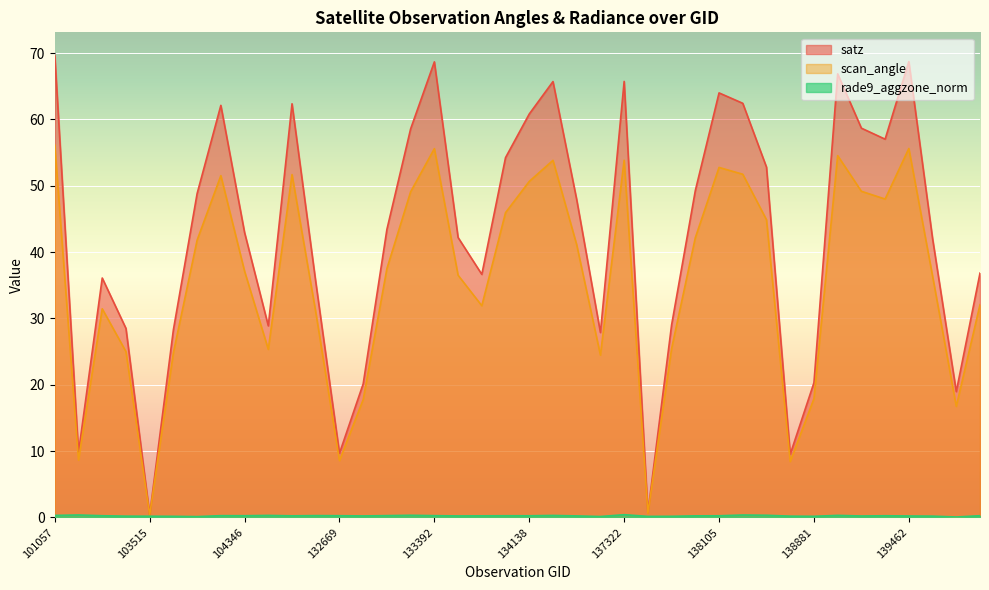

The rade9_aggzone_norm series shows 0.3 at 132488. True or false?

True